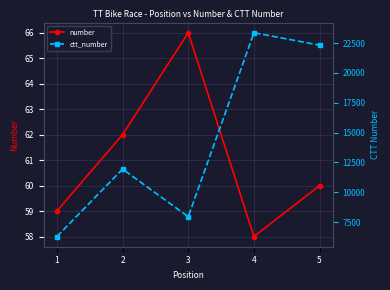

The number series shows 91 at 4. True or false?

False